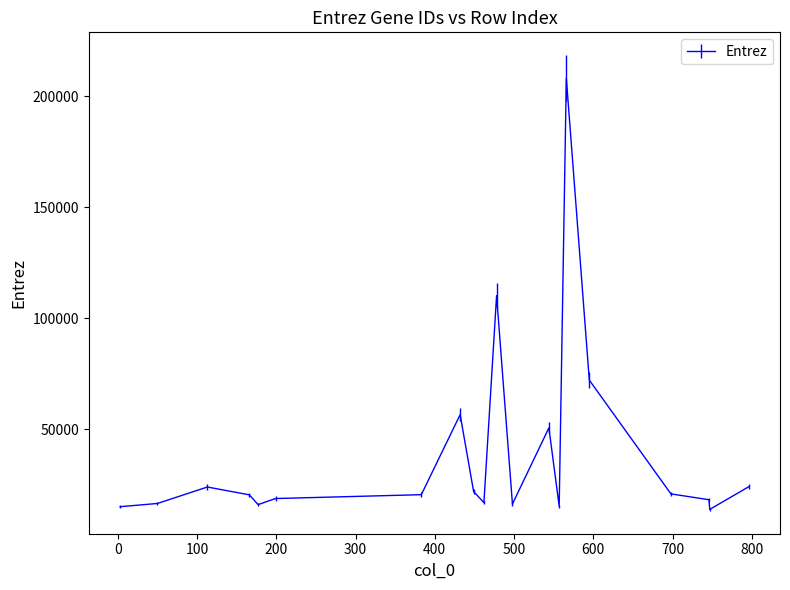

Count the number of data series in this chart.

1